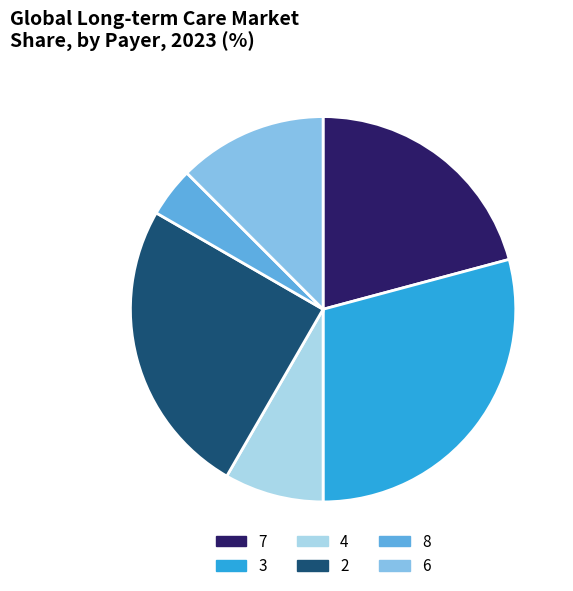

Does any single category account for the majority?

No